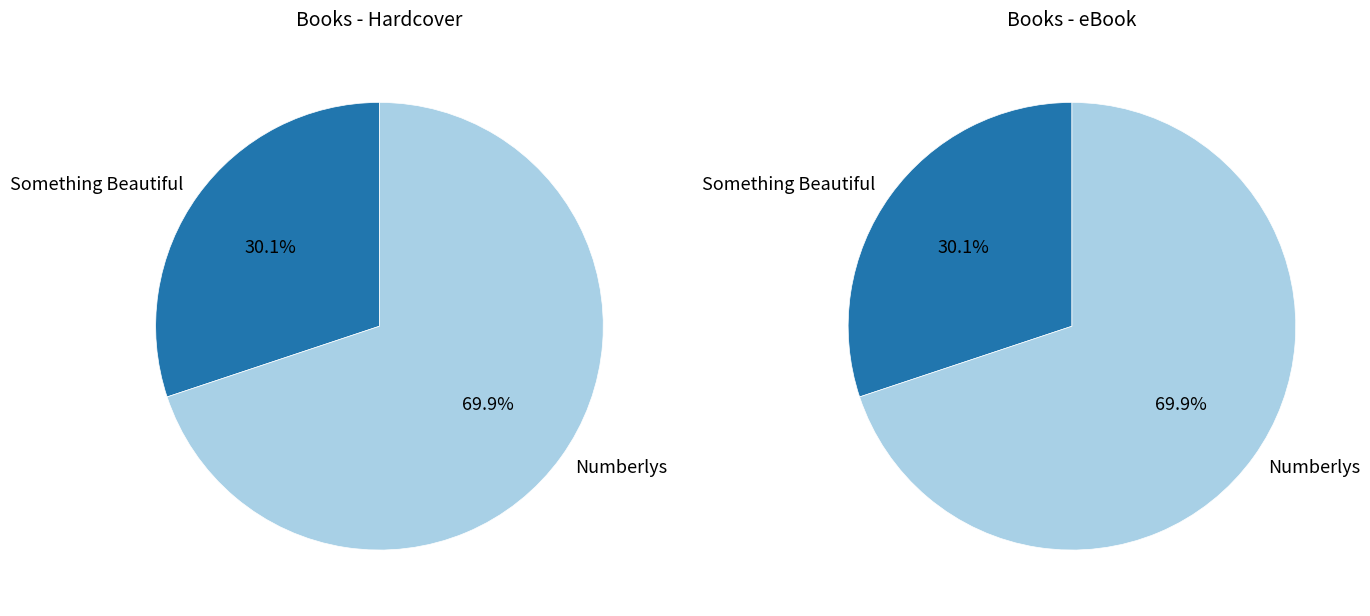

To the nearest percent, what portion does Something Beautiful represent?

30%